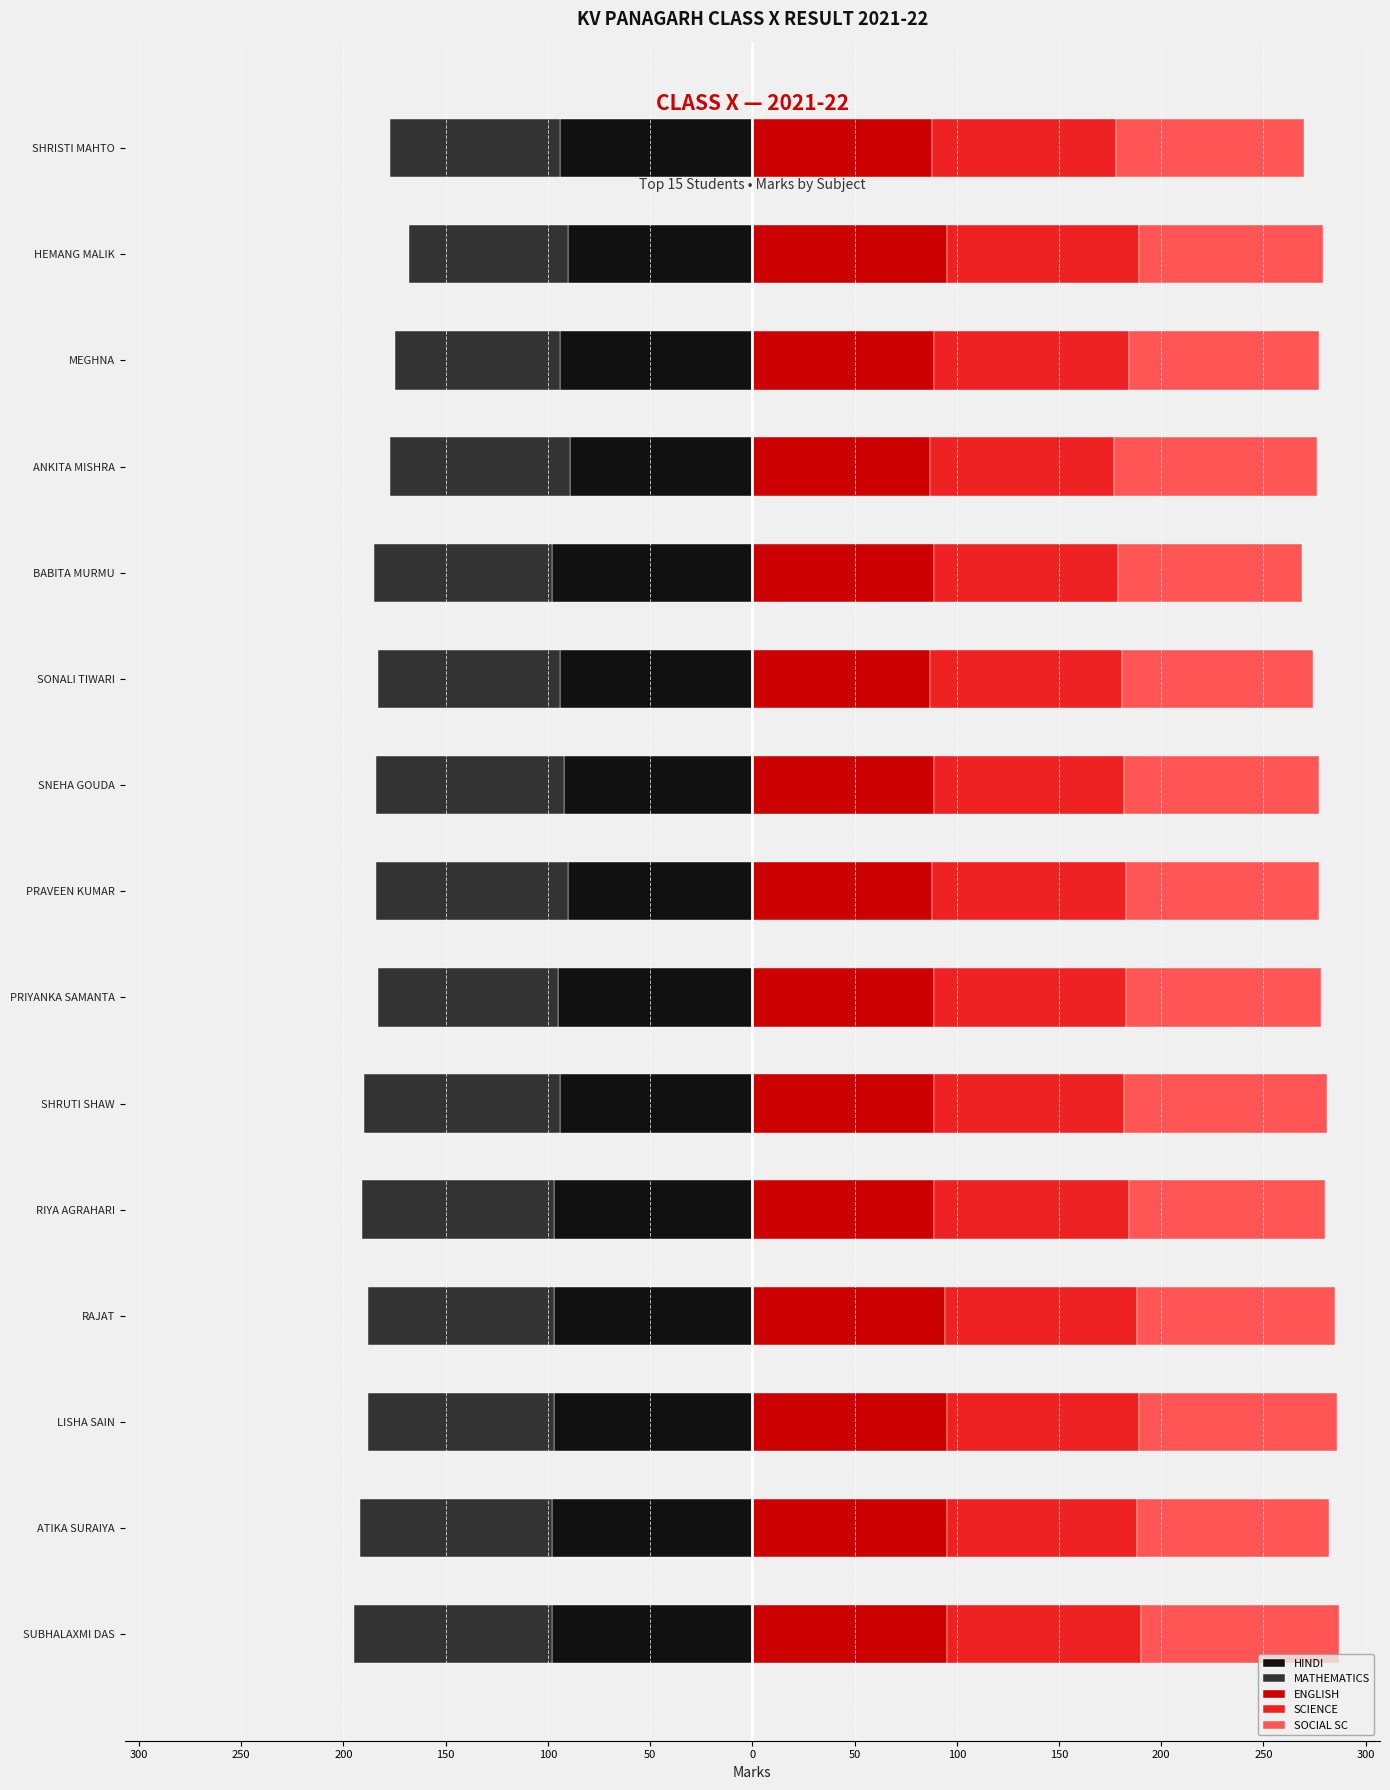

How many bars are there in total?

75